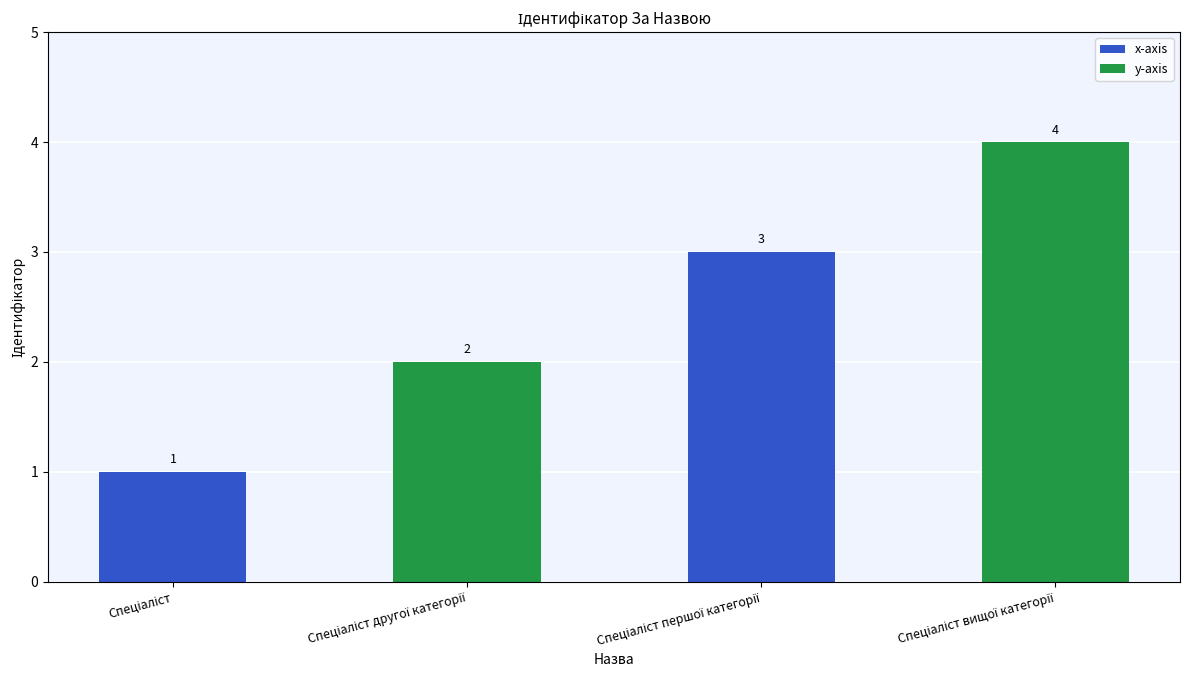

What is the sum of all values?

10